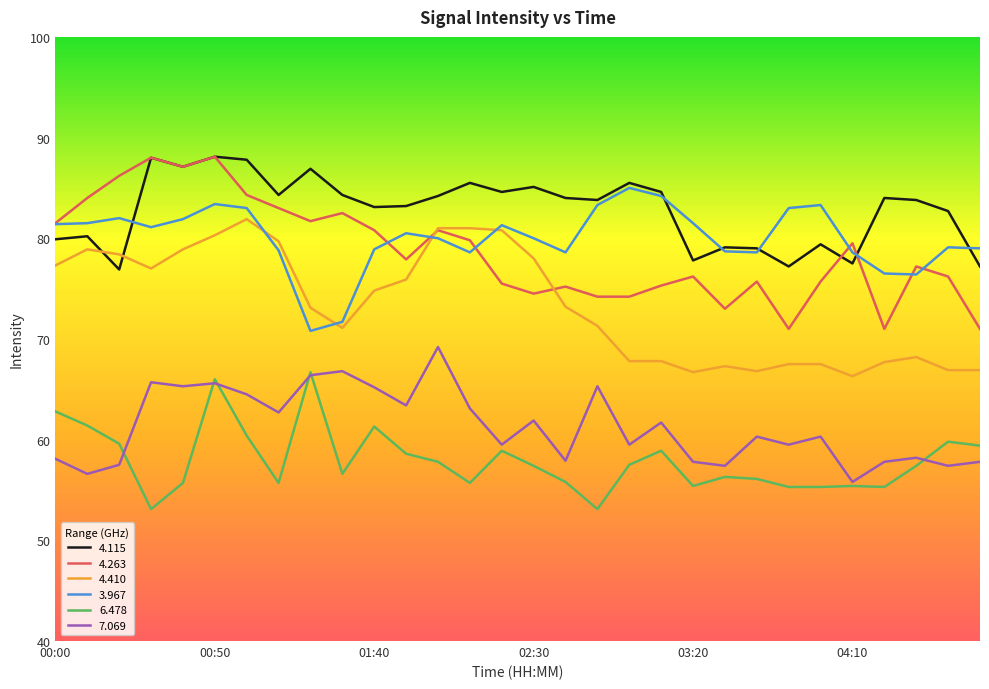

What are all the series names shown in the legend?

4.115, 4.263, 4.410, 3.967, 6.478, 7.069